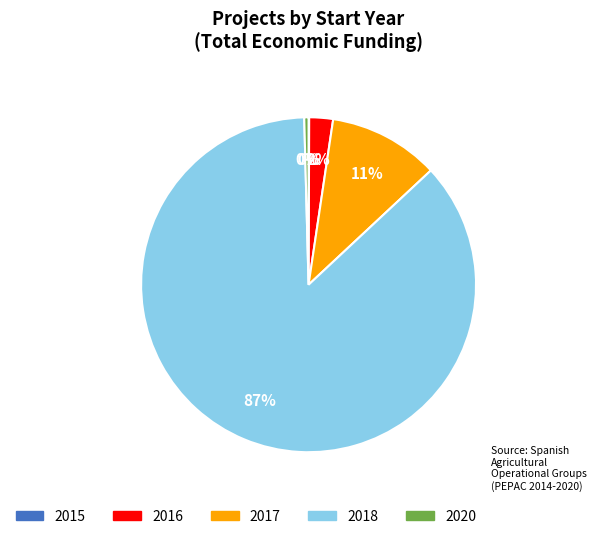

To the nearest percent, what is the average slice percentage?

20%